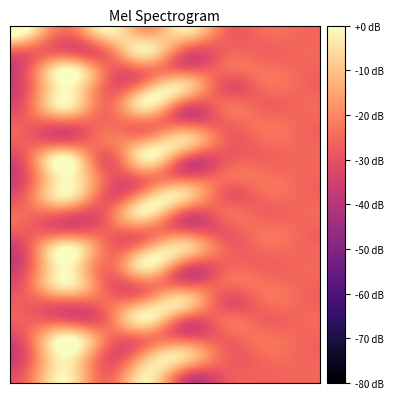

At which category is the sum across all series the highest?

1